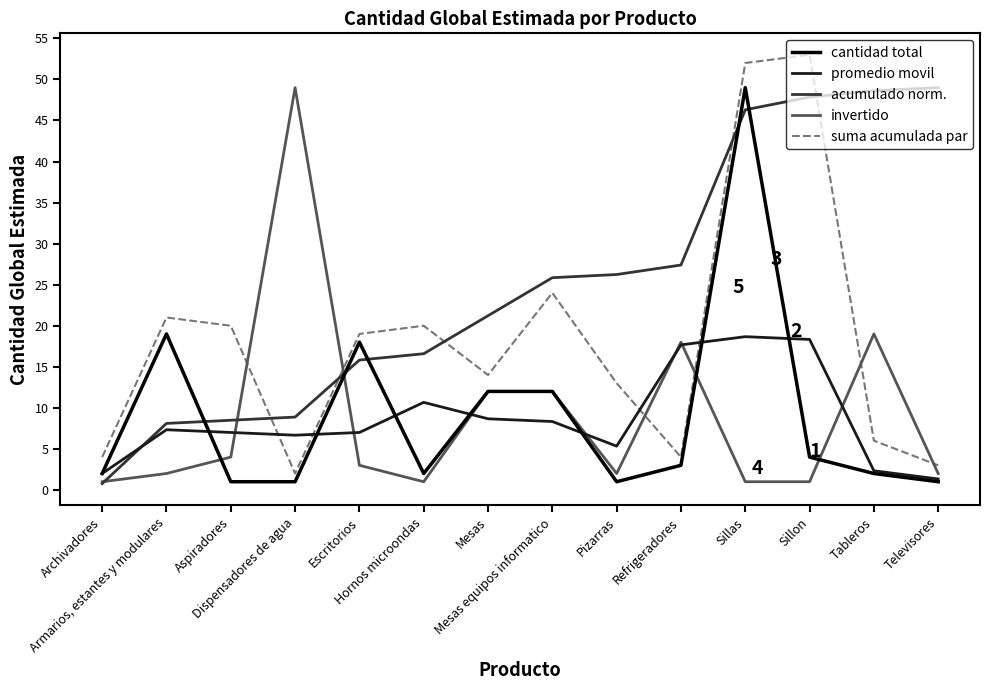

What are all the series names shown in the legend?

cantidad total, promedio movil, acumulado norm., invertido, suma acumulada par